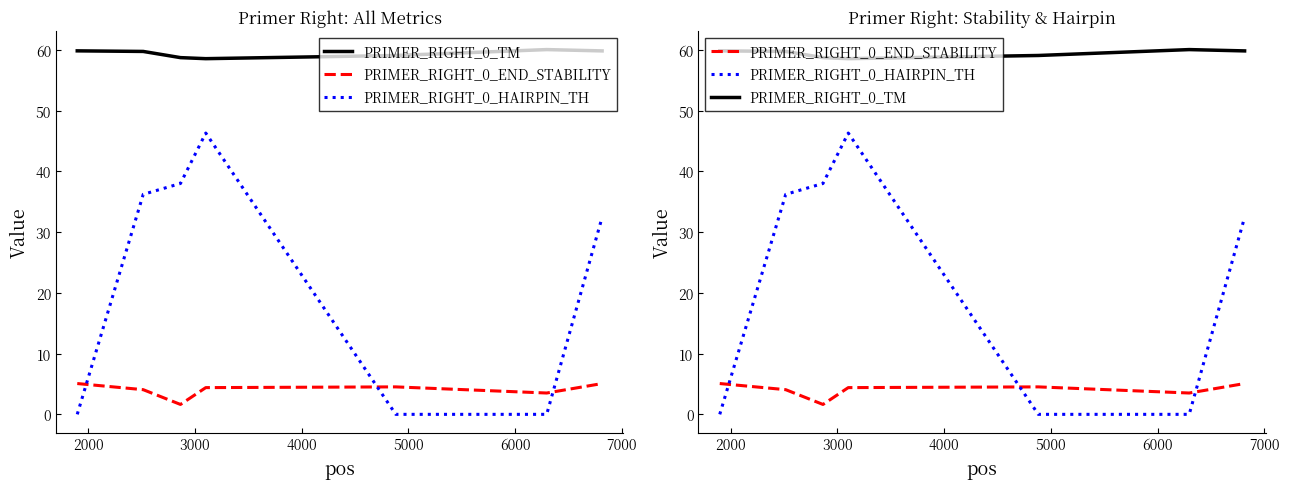

Which series changed the most between 1000 and 5000?

PRIMER_RIGHT_0_TM